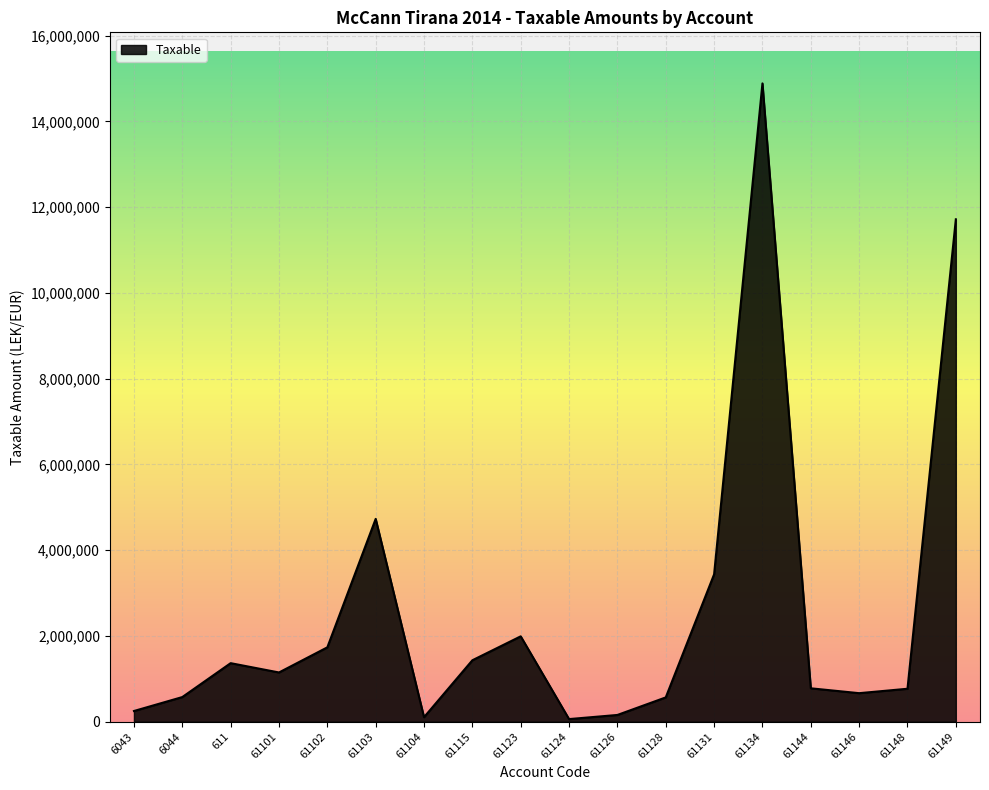

What is the difference between the maximum and minimum values?

14826046.6